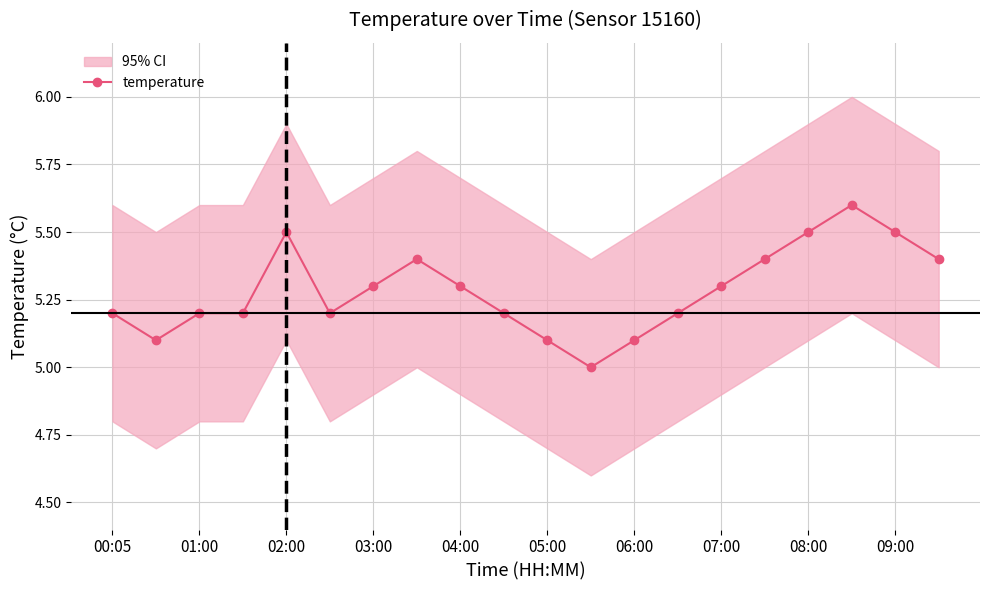

What is the smallest value displayed?

5.0